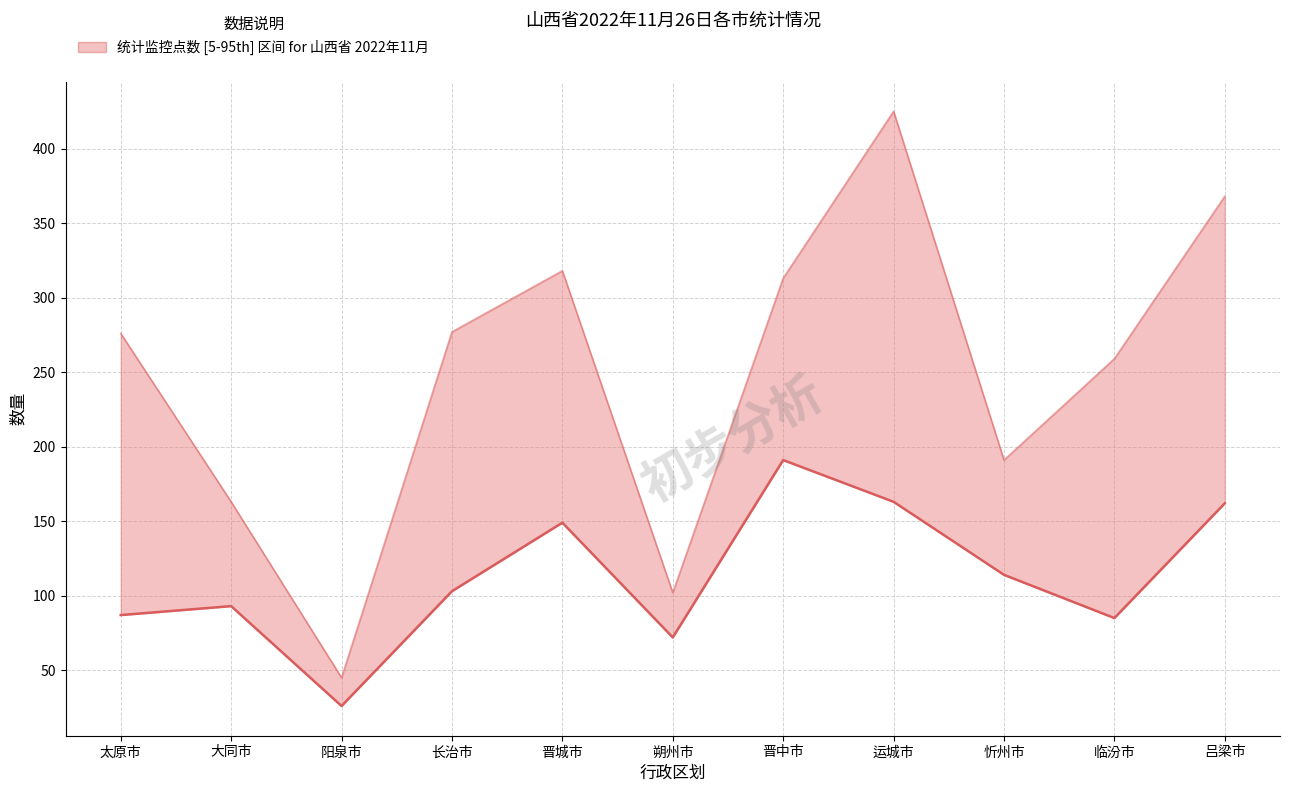

Which series has the widest spread of values?

统计监控点数